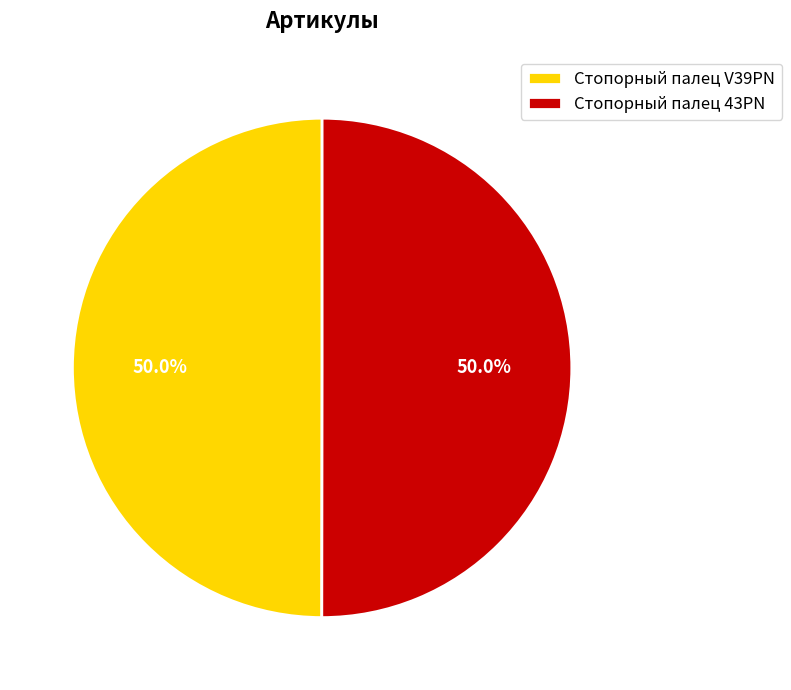

Approximately how many times larger is the value at Стопорный палец V39PN compared to Стопорный палец 43PN?

1.0